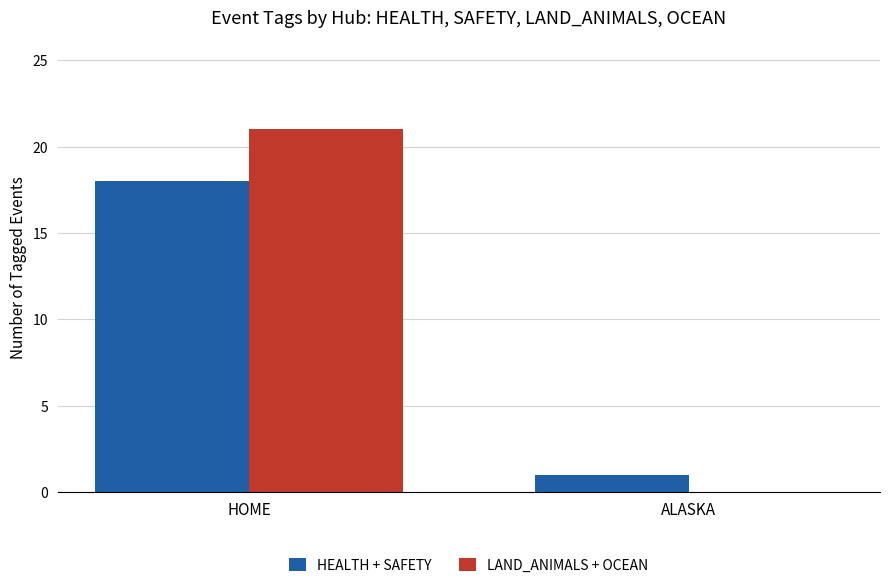

What is the spread (max minus min) of values at ALASKA?

1